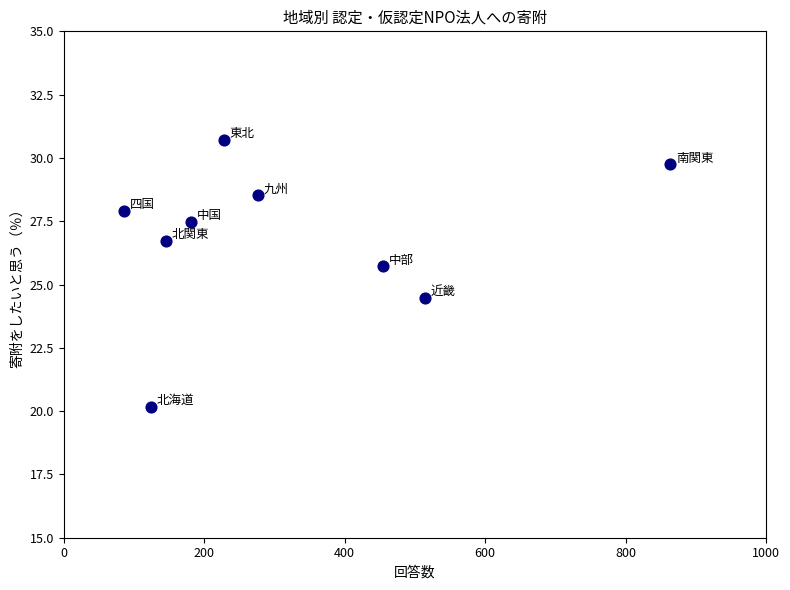

What is the range of Y values (max minus min)?

10.5